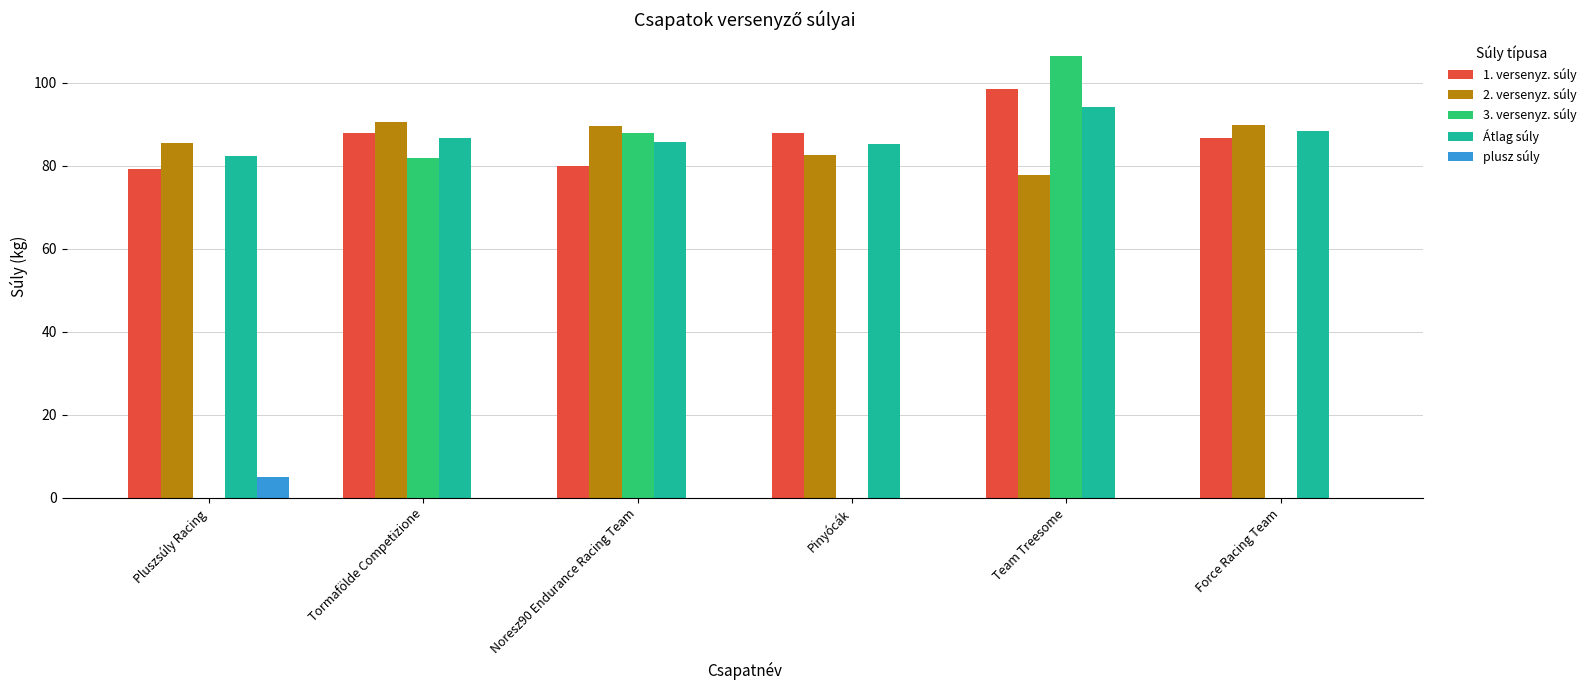

At which label does Átlag súly reach its peak?

Team Treesome